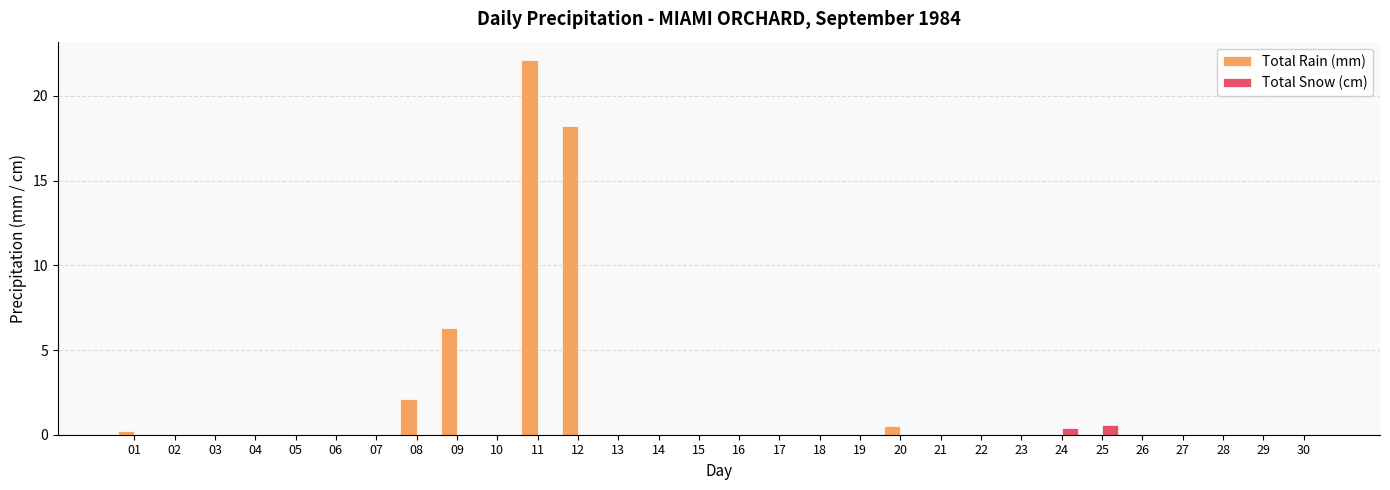

Does the chart contain stacked bars?

No